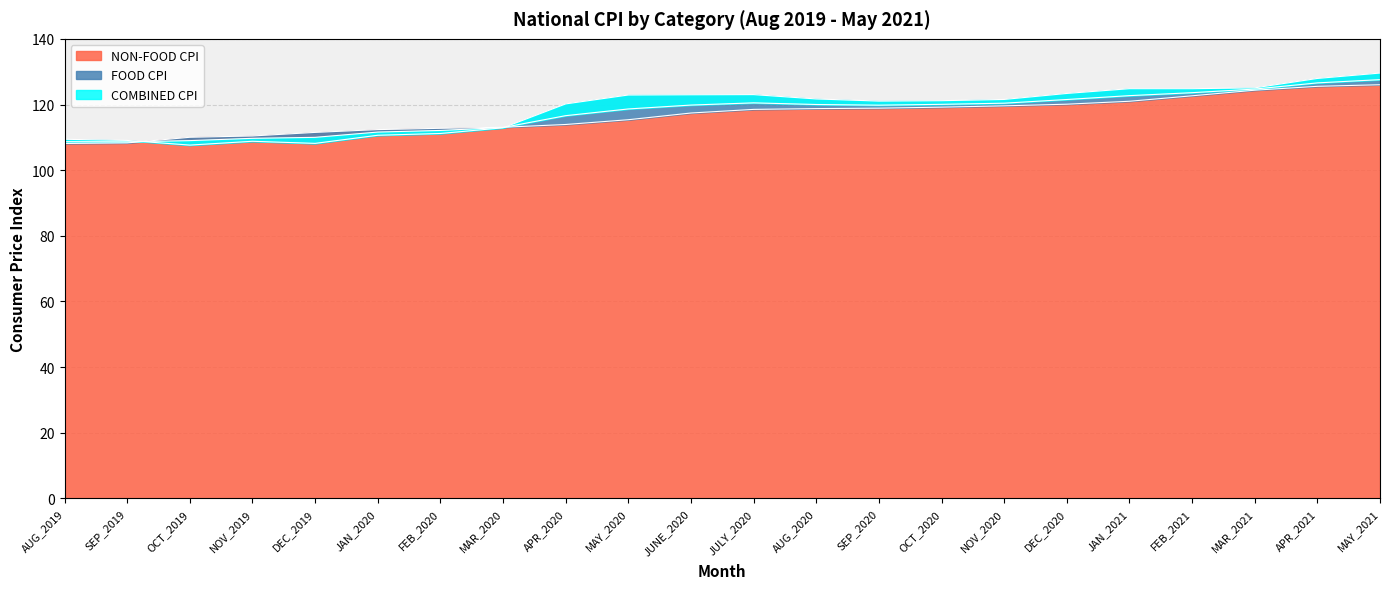

What is the average value of the NON-FOOD CPI series?

116.7